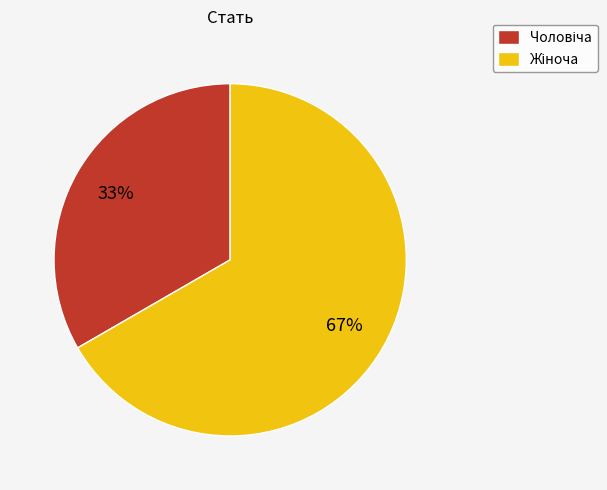

Is there a majority slice in this chart?

Yes